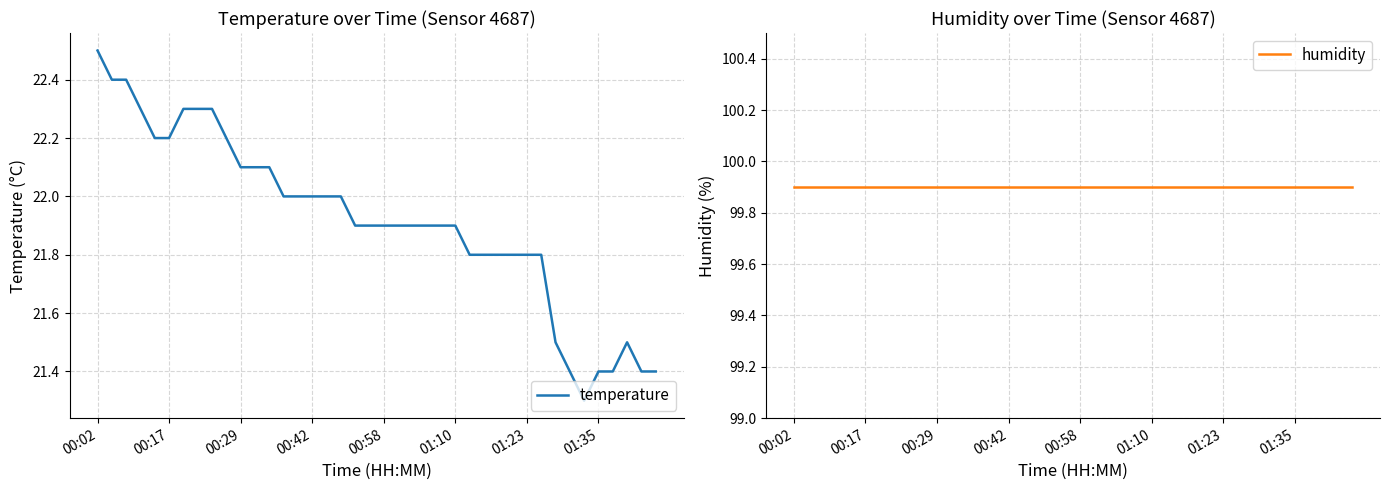

True or false: temperature has a value of 21.9 at 01:10.

True